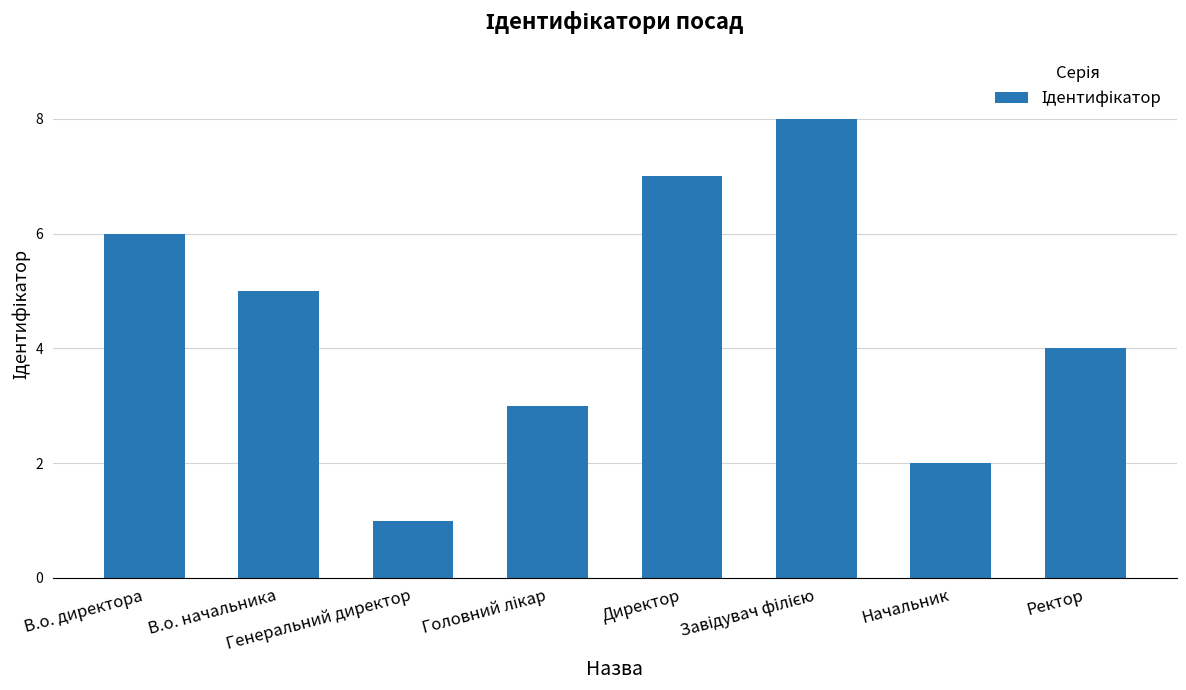

The chart shows a value of 7 at Директор. True or false?

True